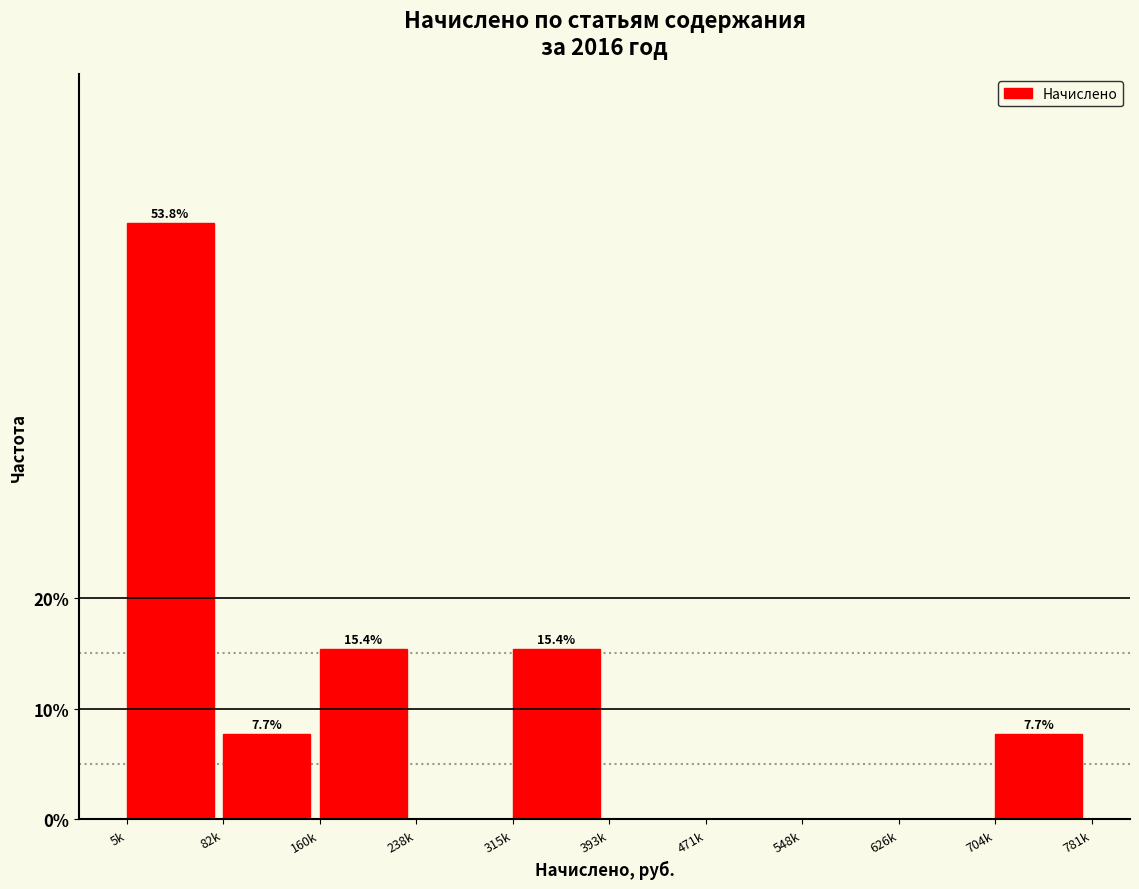

Reading left to right, what are all the values shown in this chart?

5k=53.8	82k=7.7	160k=15.4	238k=0.0	315k=15.4	393k=0.0	471k=0.0	548k=0.0	626k=0.0	704k=7.7